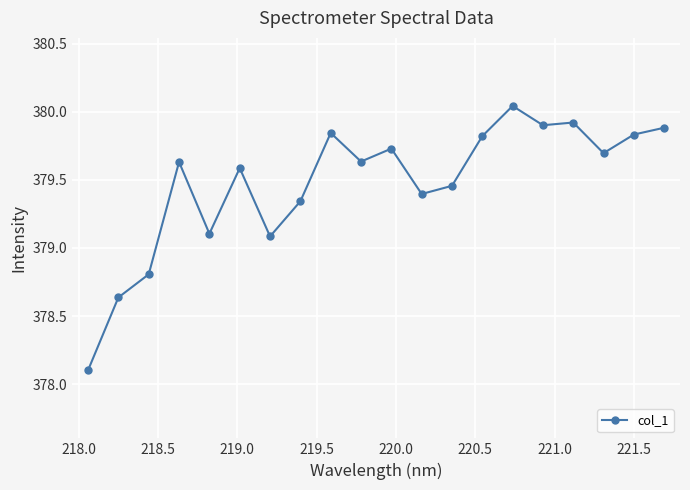

What is the smallest value displayed?

378.1